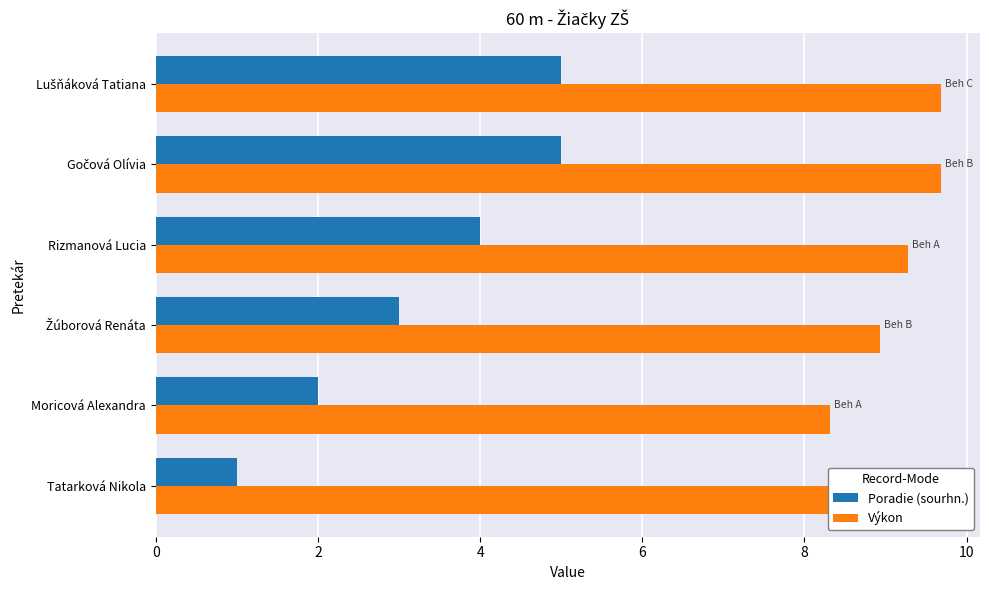

Reading right to left, what are all the values shown in this chart?

Poradie (sourhn.): 5.0	5.0	4.0	3.0	2.0	1.0
Výkon: 9.7	9.7	9.3	8.9	8.3	8.3